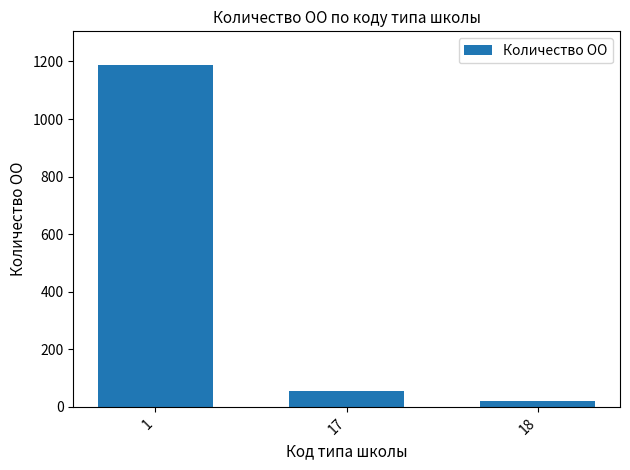

How many series are shown in this chart?

1